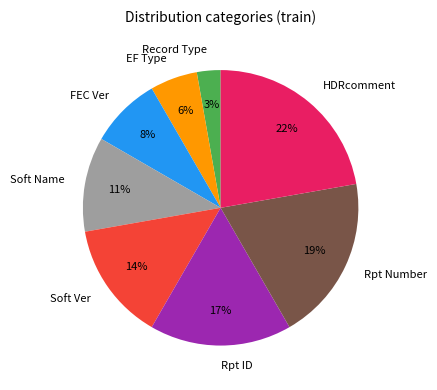

Is the sum of Soft Ver and EF Type greater than half?

No